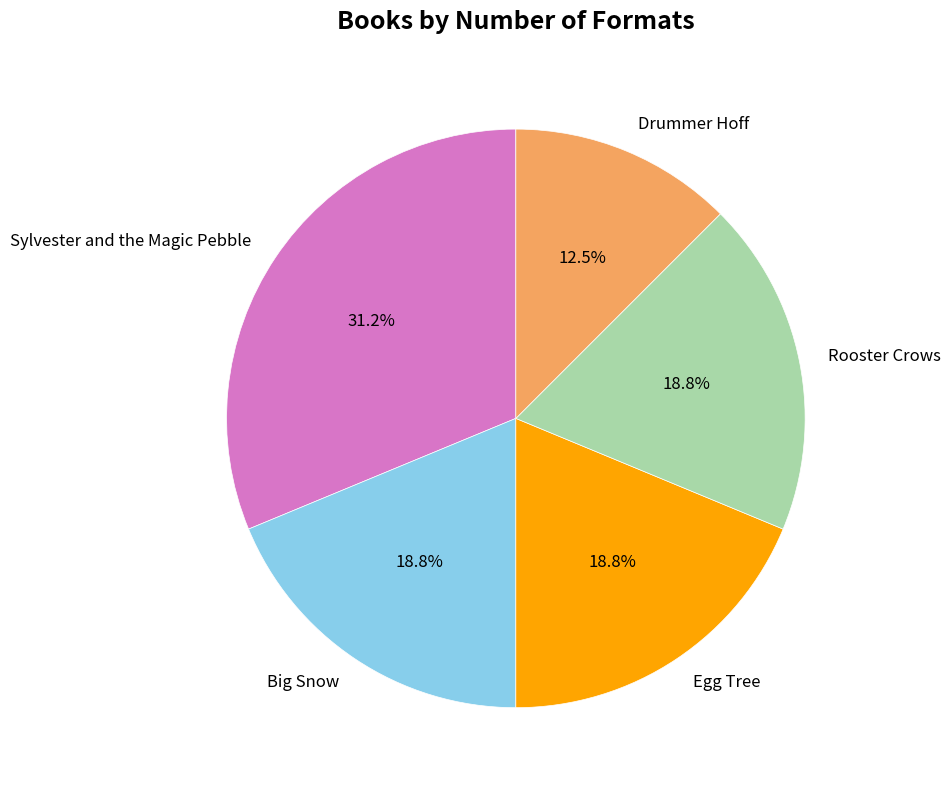

Do Rooster Crows and Big Snow together represent more than half of the pie?

No